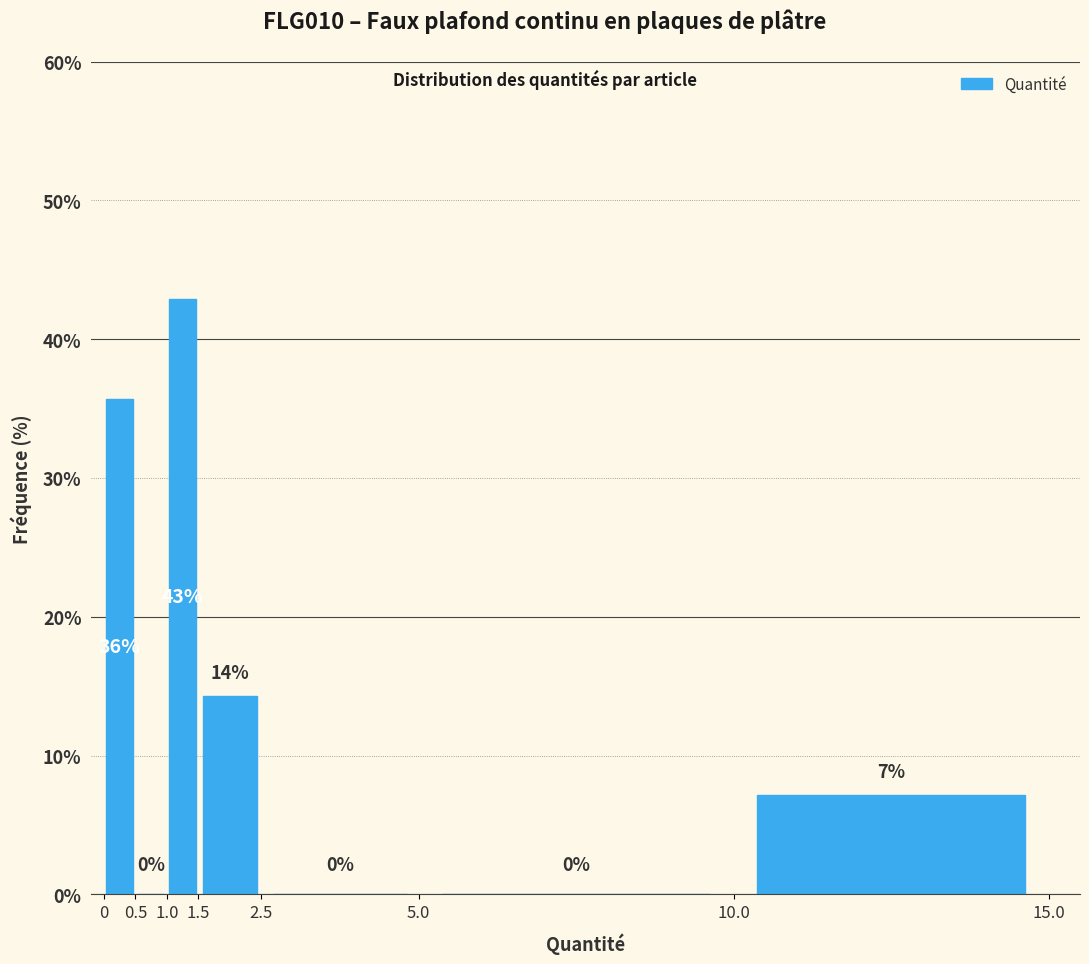

Over which range of the x-axis is the bar tallest?

1.0 to 1.5